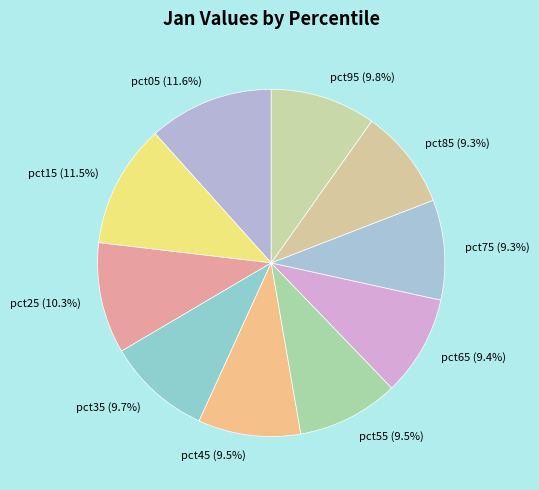

How much of the chart is everything except pct45?

90.5%